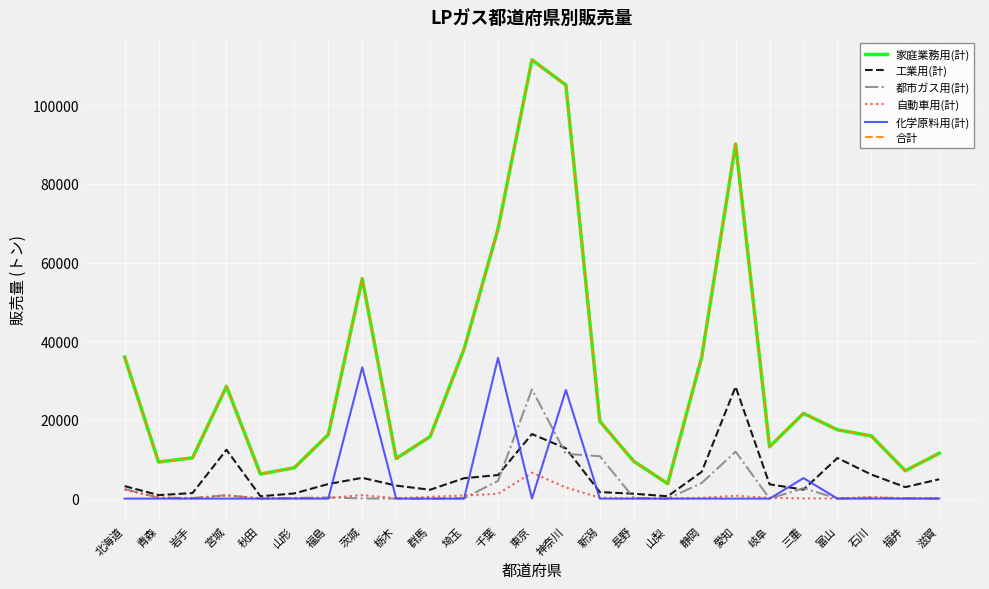

At which category does the chart reach its peak across all series?

東京